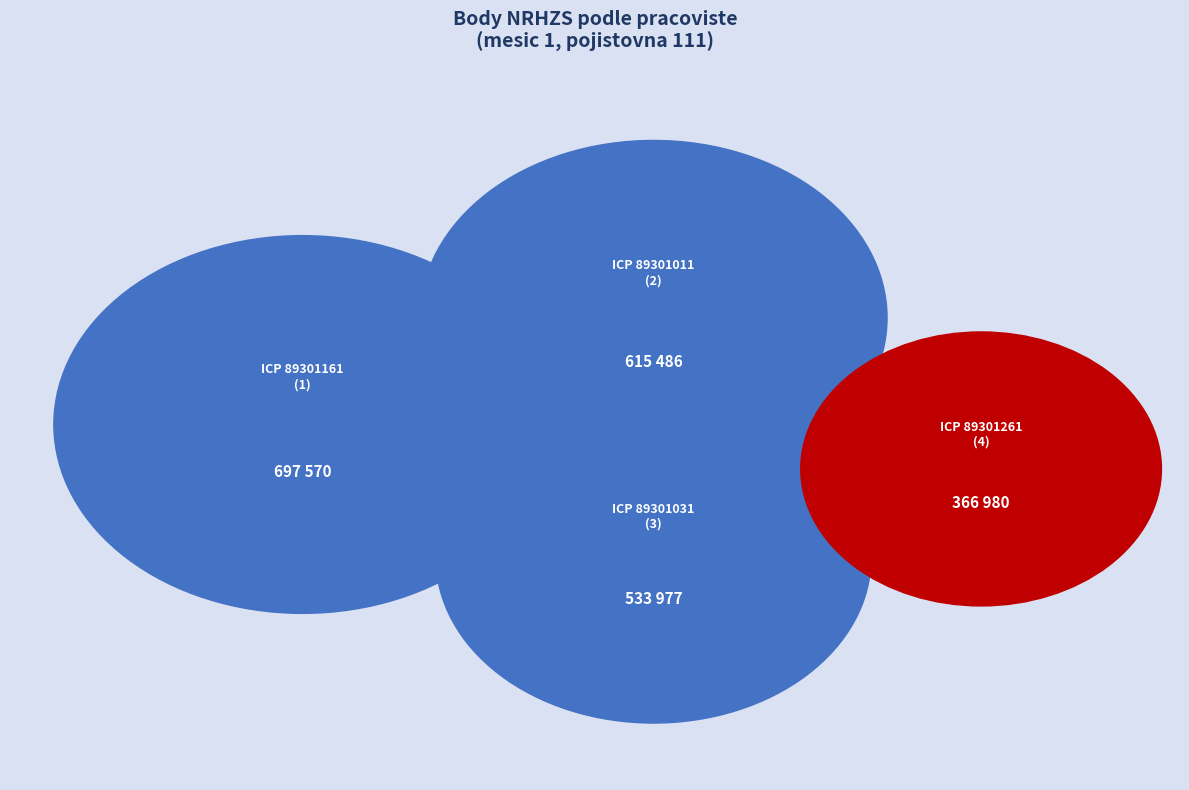

Do 12 and 5 together represent more than half of the pie?

No